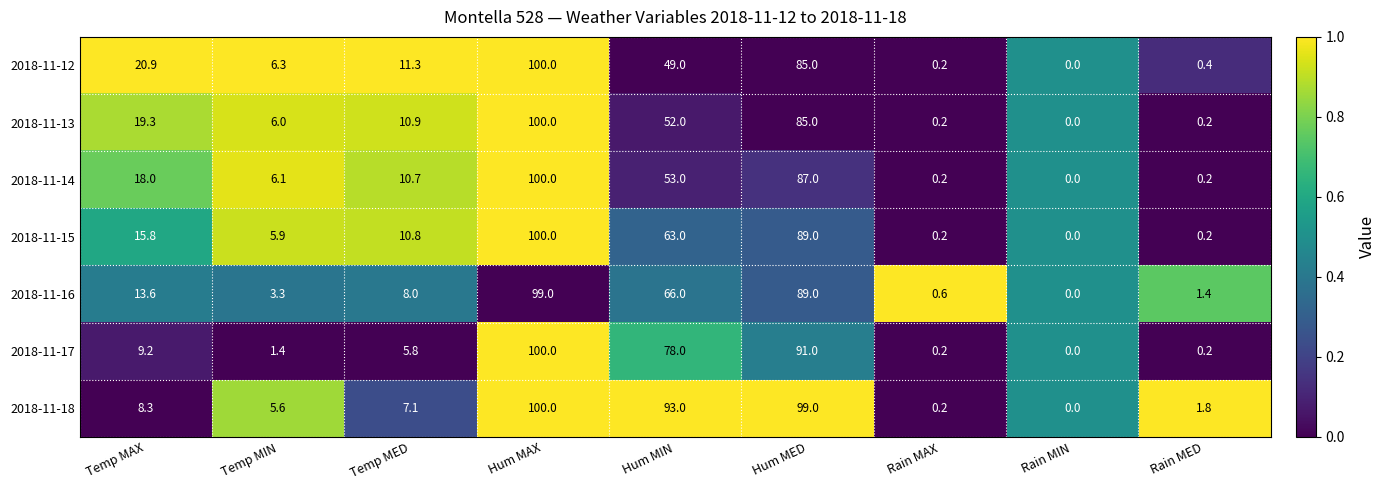

At which category is the sum across all series the highest?

Hum MAX